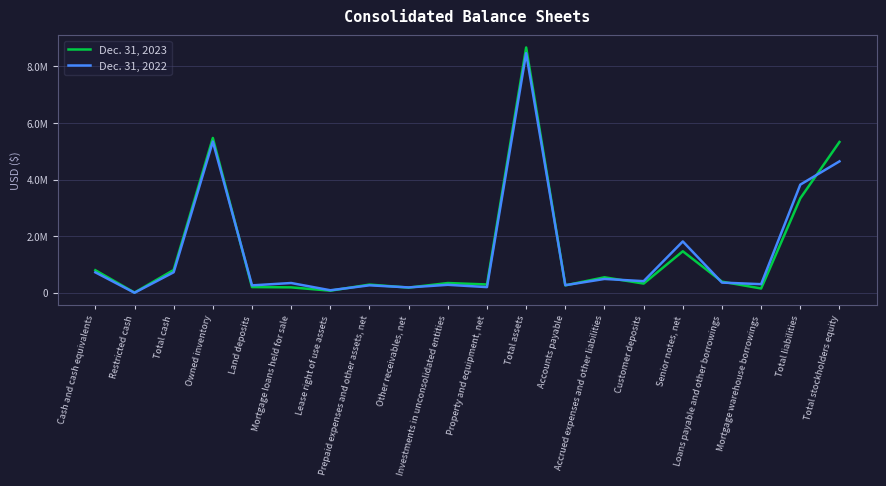

At which label does Dec. 31, 2023 first exceed 346192?

Cash and cash equivalents